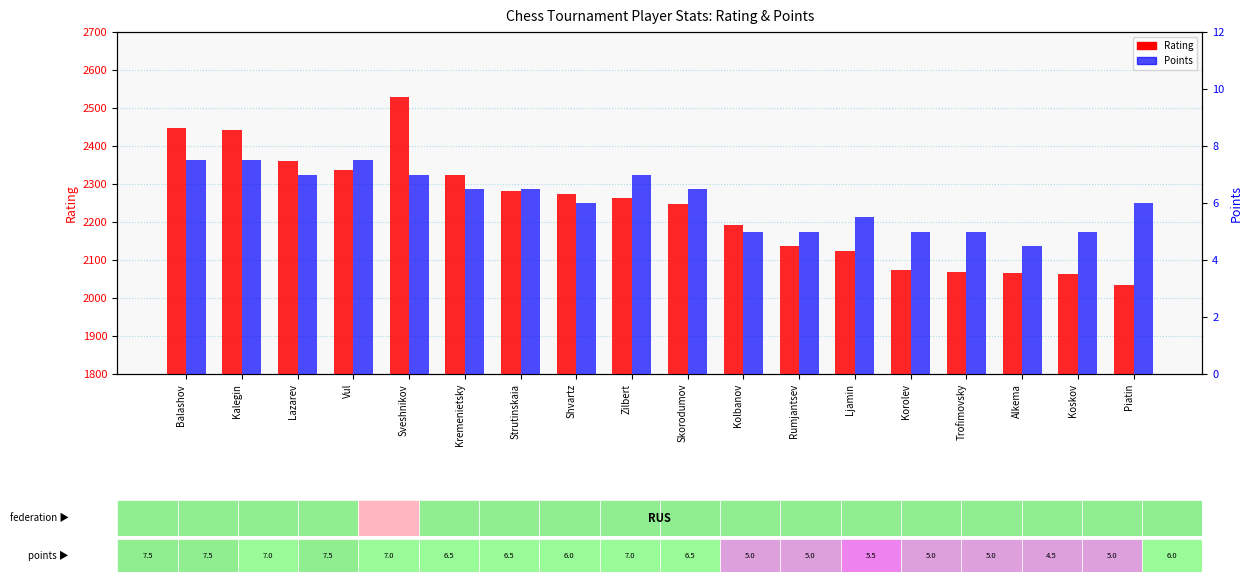

Reading right to left, list all the values displayed in this chart.

Rating: Piatin=2035.0	Koskov=2063.0	Alkema=2067.0	Trofimovsky=2068.0	Korolev=2075.0	Ljamin=2124.0	Rumjantsev=2138.0	Kolbanov=2191.0	Skorodumov=2248.0	Zilbert=2262.0	Shvartz=2274.0	Strutinskaia=2282.0	Kremenietsky=2323.0	Sveshnikov=2528.0	Vul=2337.0	Lazarev=2361.0	Kalegin=2442.0	Balashov=2447.0
Points: Piatin=6.0	Koskov=5.0	Alkema=4.5	Trofimovsky=5.0	Korolev=5.0	Ljamin=5.5	Rumjantsev=5.0	Kolbanov=5.0	Skorodumov=6.5	Zilbert=7.0	Shvartz=6.0	Strutinskaia=6.5	Kremenietsky=6.5	Sveshnikov=7.0	Vul=7.5	Lazarev=7.0	Kalegin=7.5	Balashov=7.5